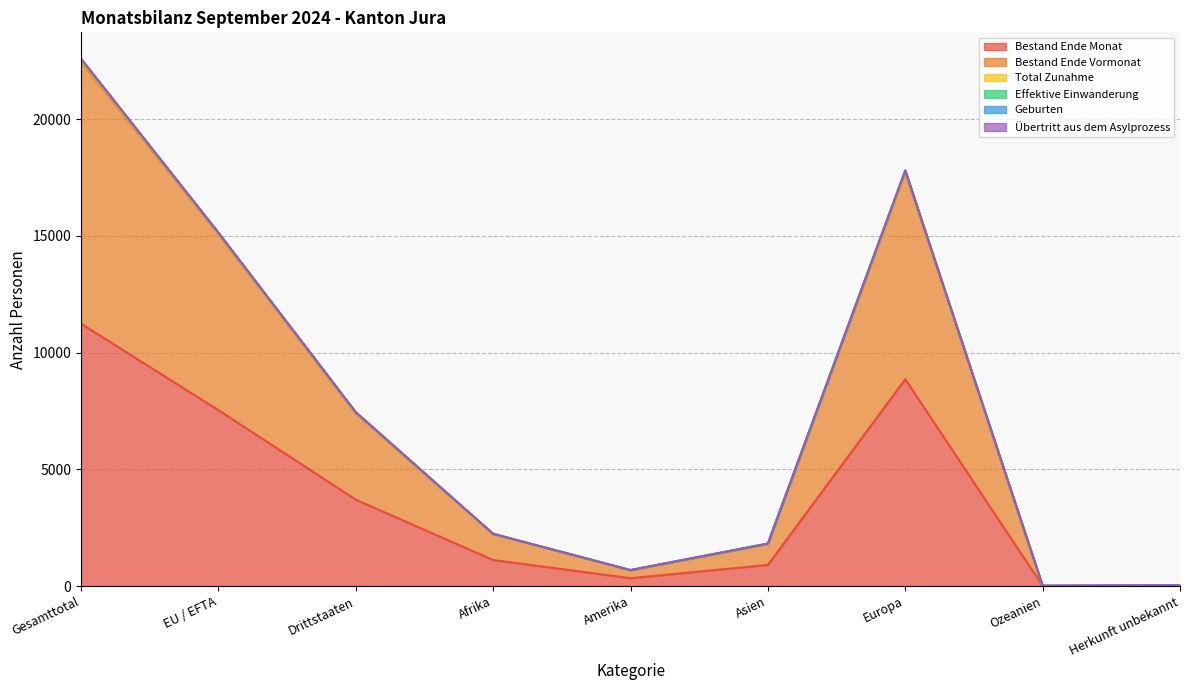

What is the highest value of the Bestand Ende Monat series?

11235